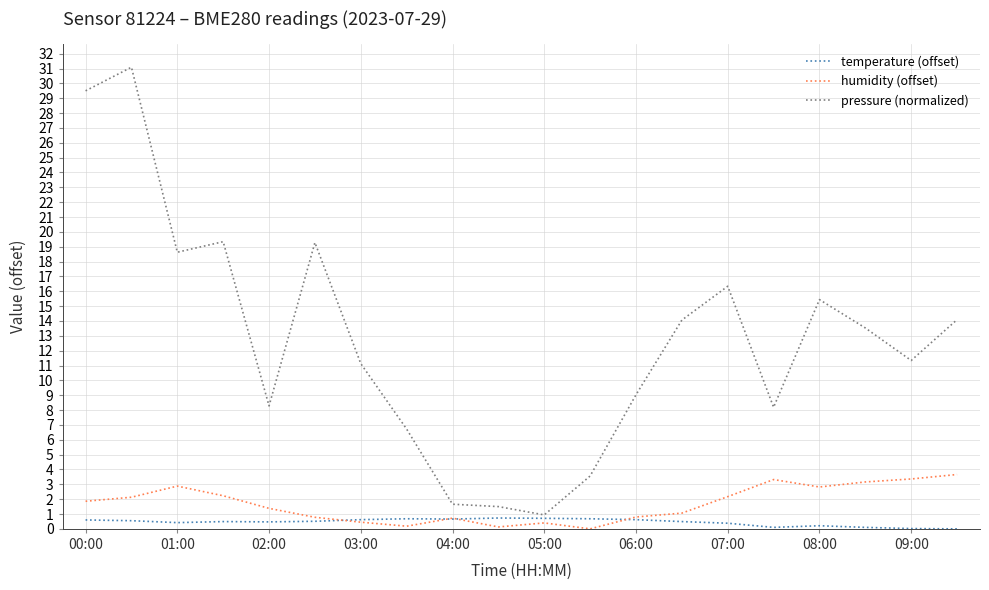

List the series in order of their peak value, lowest first.

temperature (offset), humidity (offset), pressure (normalized)